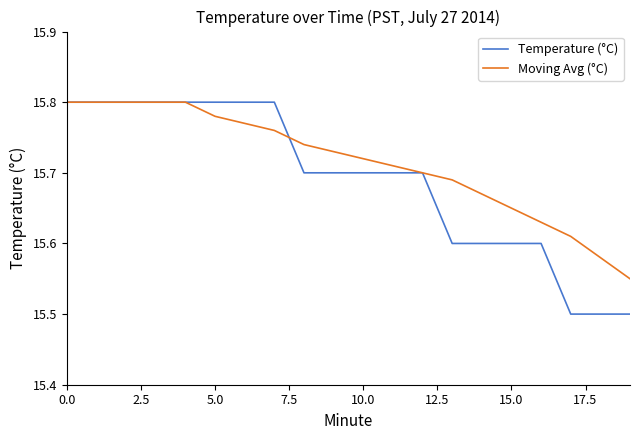

Which series has the largest total across all categories?

Moving Avg (°C)